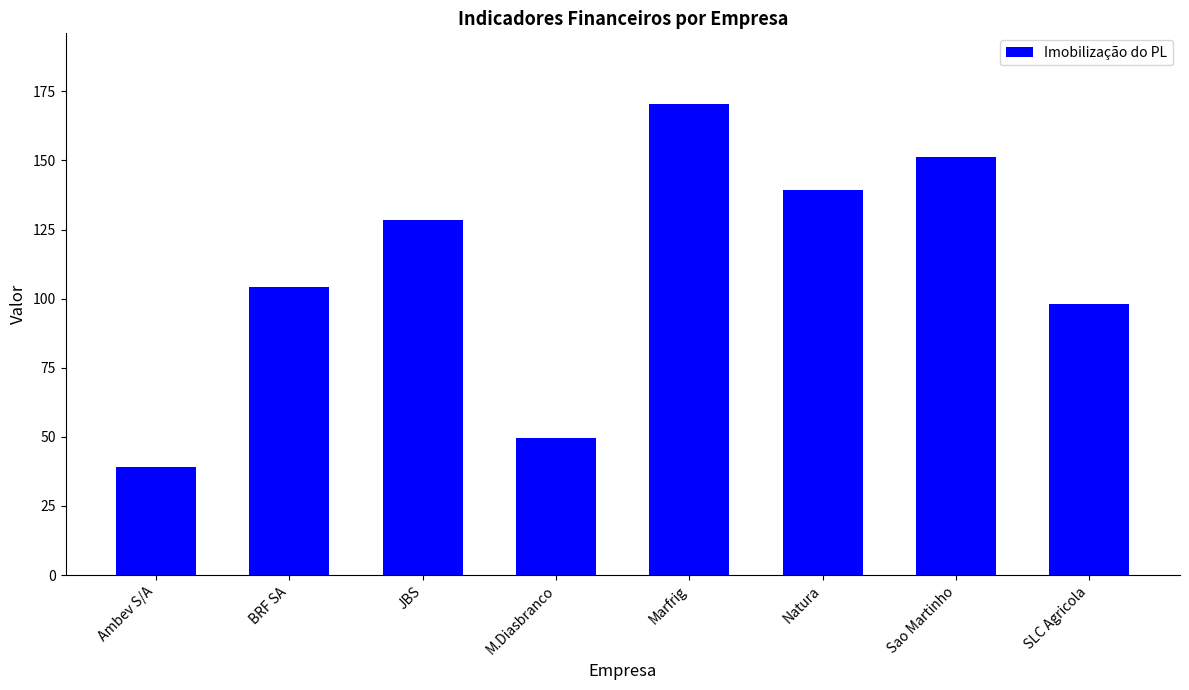

How many values are below 128?

4